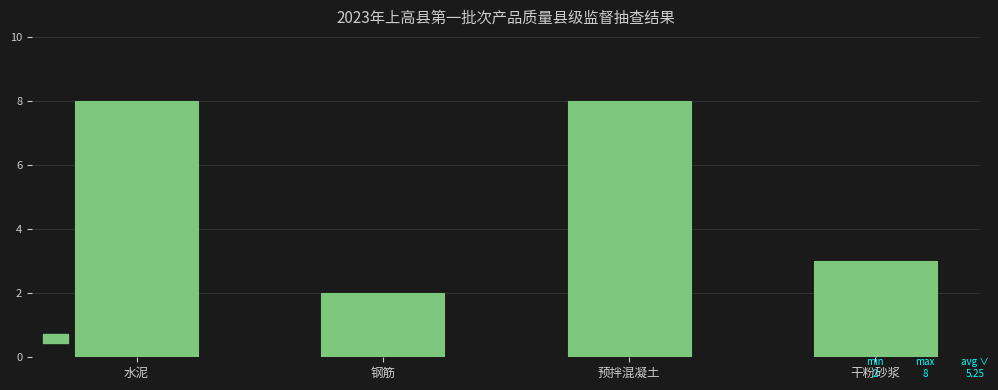

Reading right to left, transcribe all the data shown in this chart.

3	8	2	8